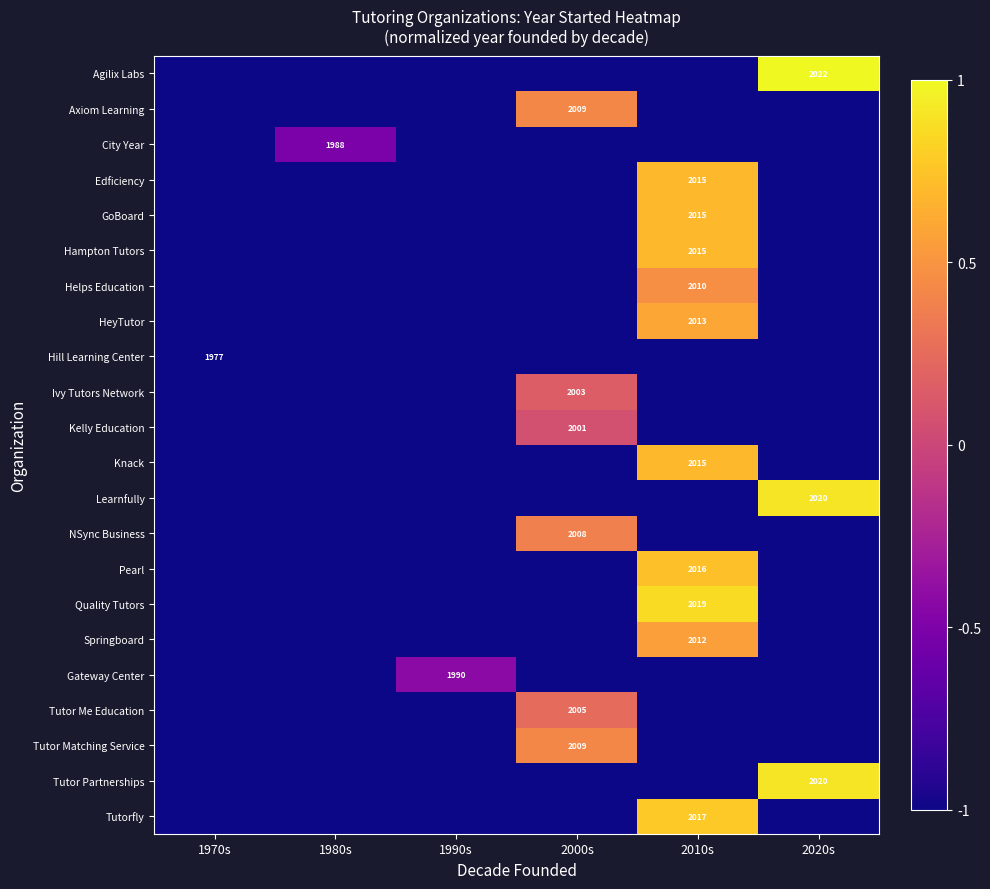

True or false: Tutor Me Education has a value of 741 at 2000s.

False